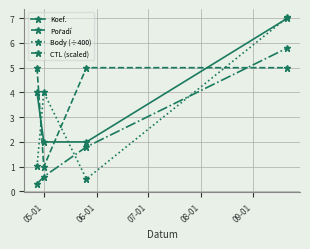

Which series has the largest range (max minus min)?

Body (÷400)